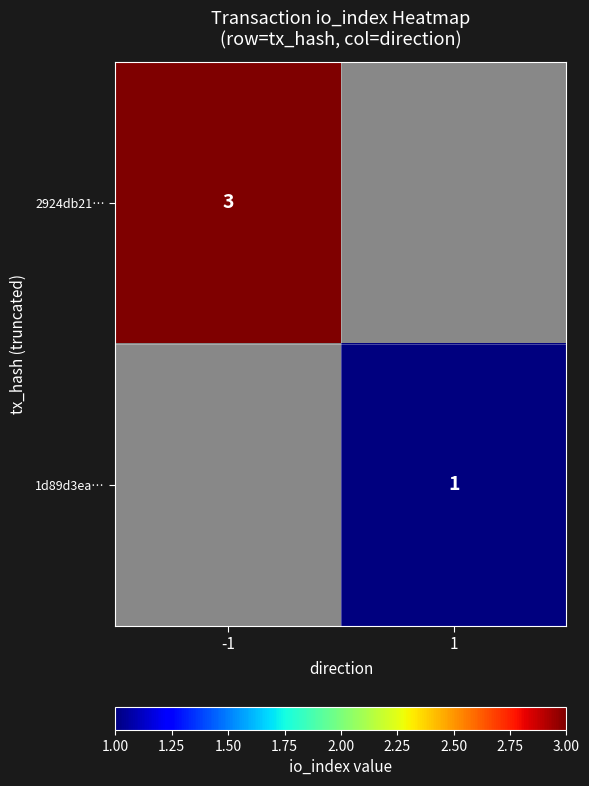

The value of 1d89d3ea… at 1 is 2. True or false?

False